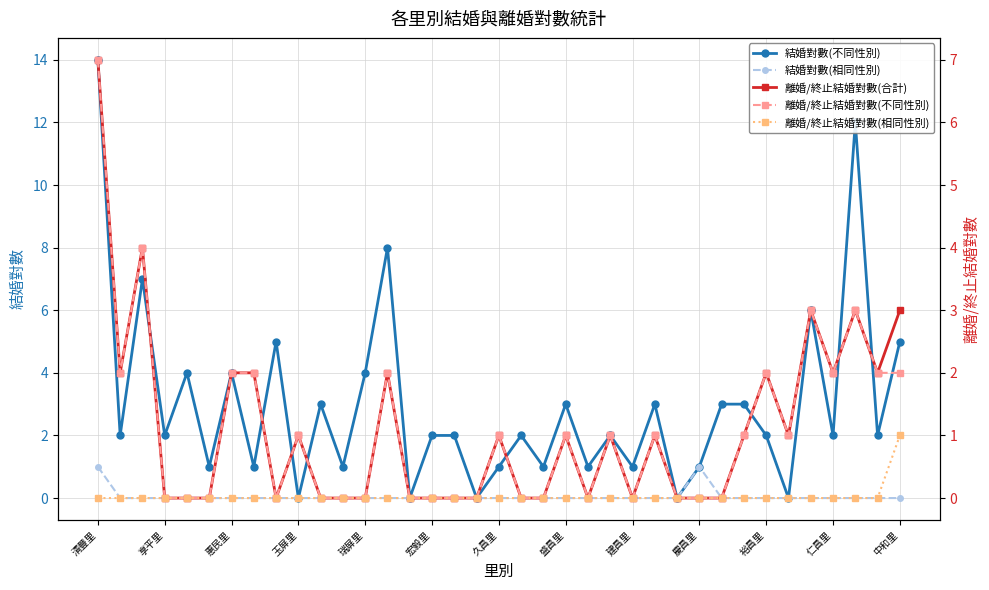

The 結婚對數(不同性別) series shows 5 at 盛昌里. True or false?

False